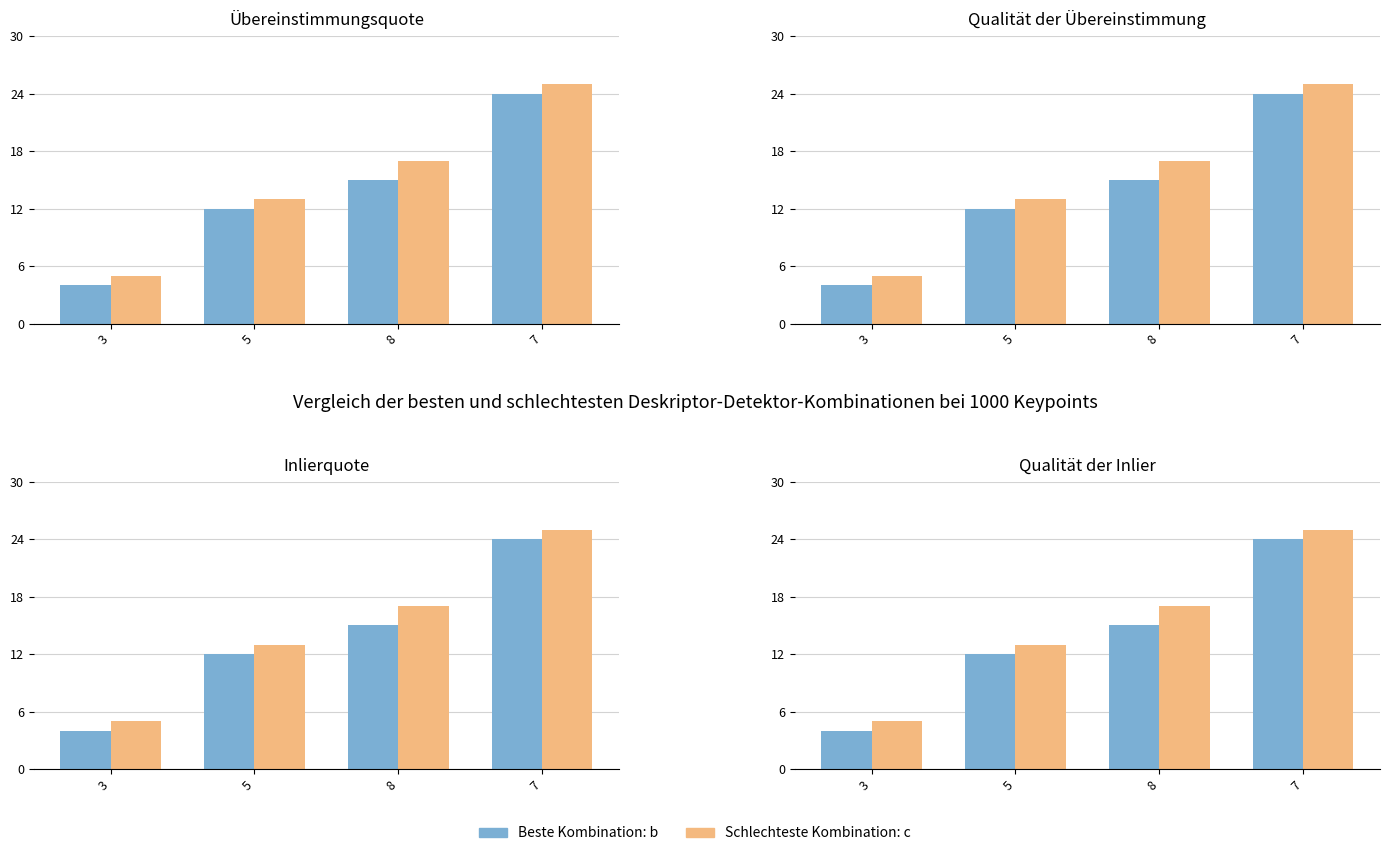

What is the label of the 3rd bar from the left?

8